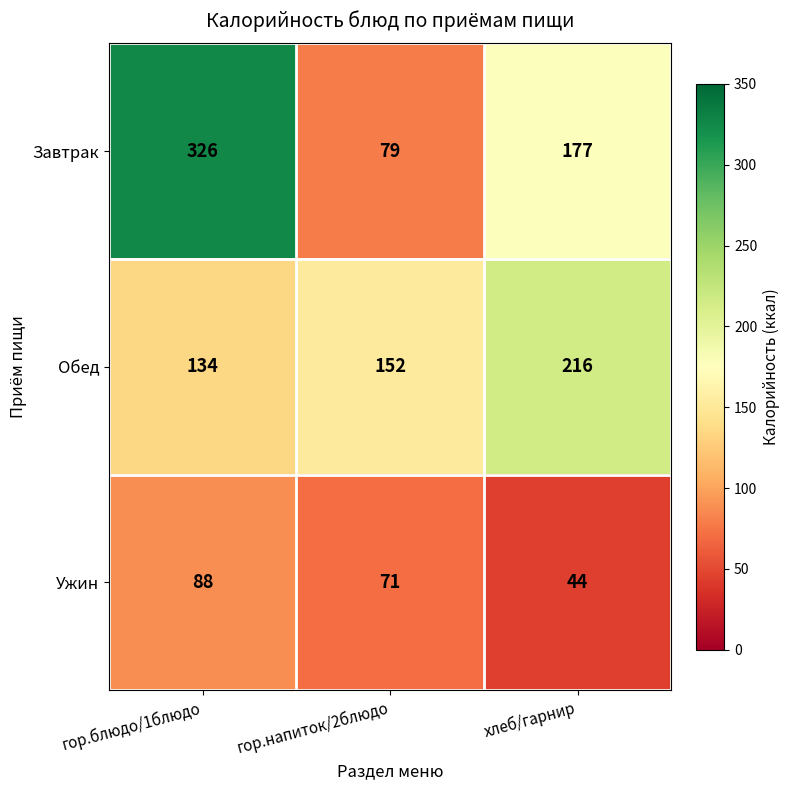

Reading left to right, extract all data points from this chart.

Завтрак: гор.блюдо/1блюдо=326	гор.напиток/2блюдо=79	хлеб/гарнир=177
Обед: гор.блюдо/1блюдо=134	гор.напиток/2блюдо=152	хлеб/гарнир=216
Ужин: гор.блюдо/1блюдо=88	гор.напиток/2блюдо=71	хлеб/гарнир=44